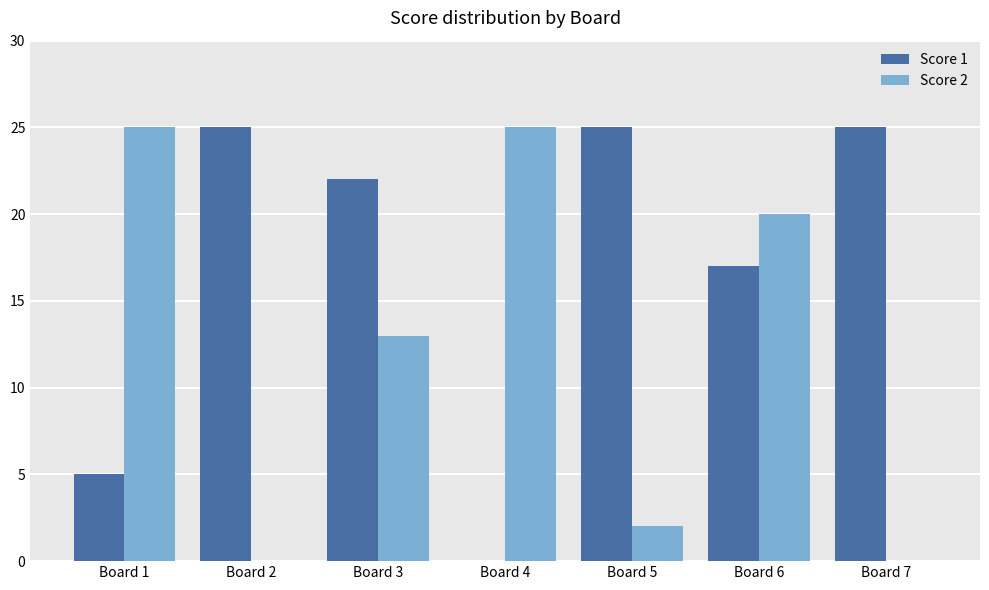

What is the spread (max minus min) of values at Board 5?

23